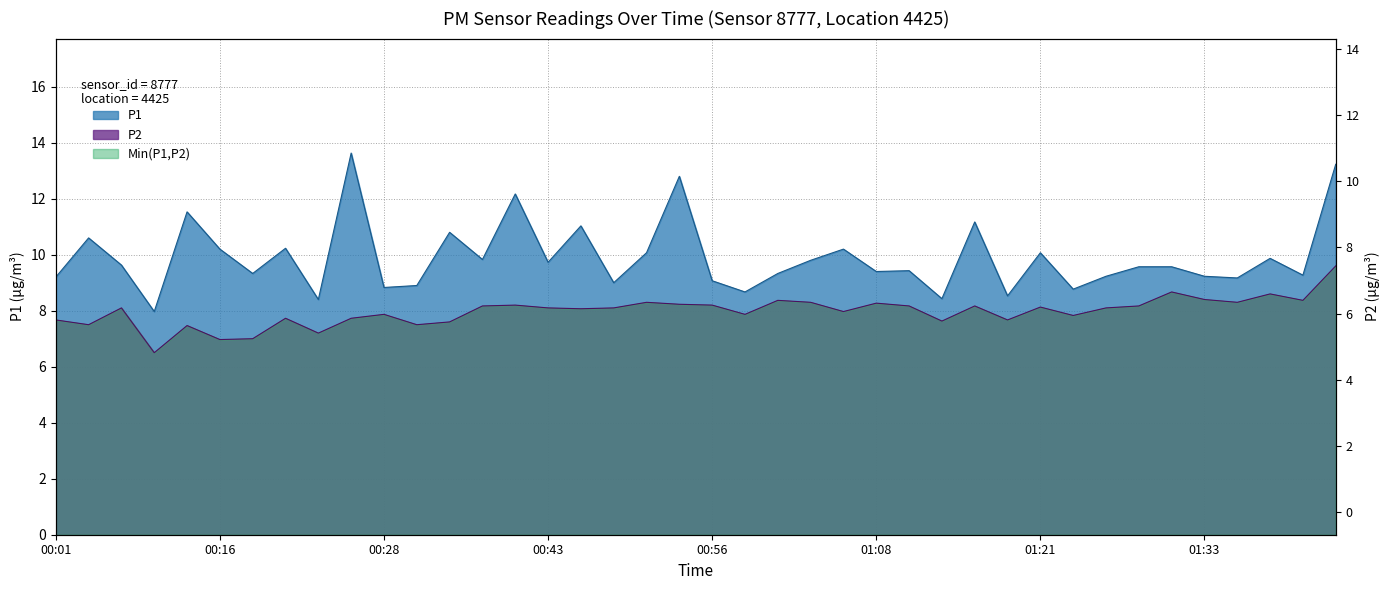

How many lines are shown in the chart?

2